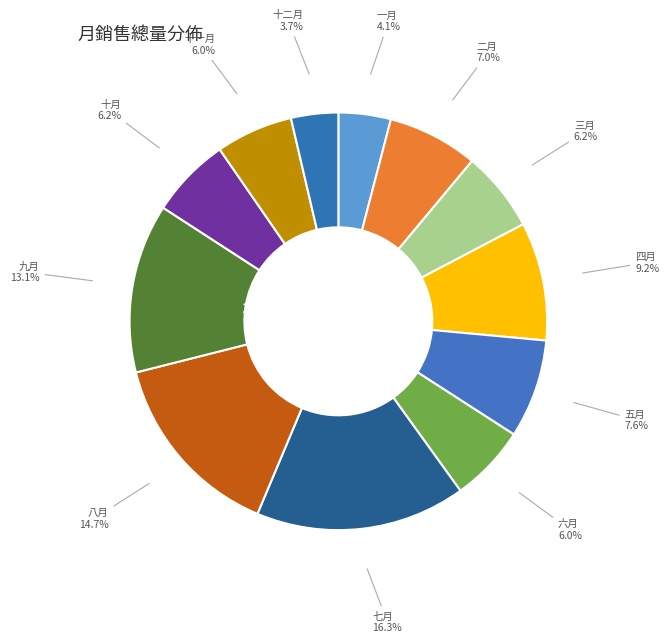

Which has a higher value, 一月 or 十一月?

十一月